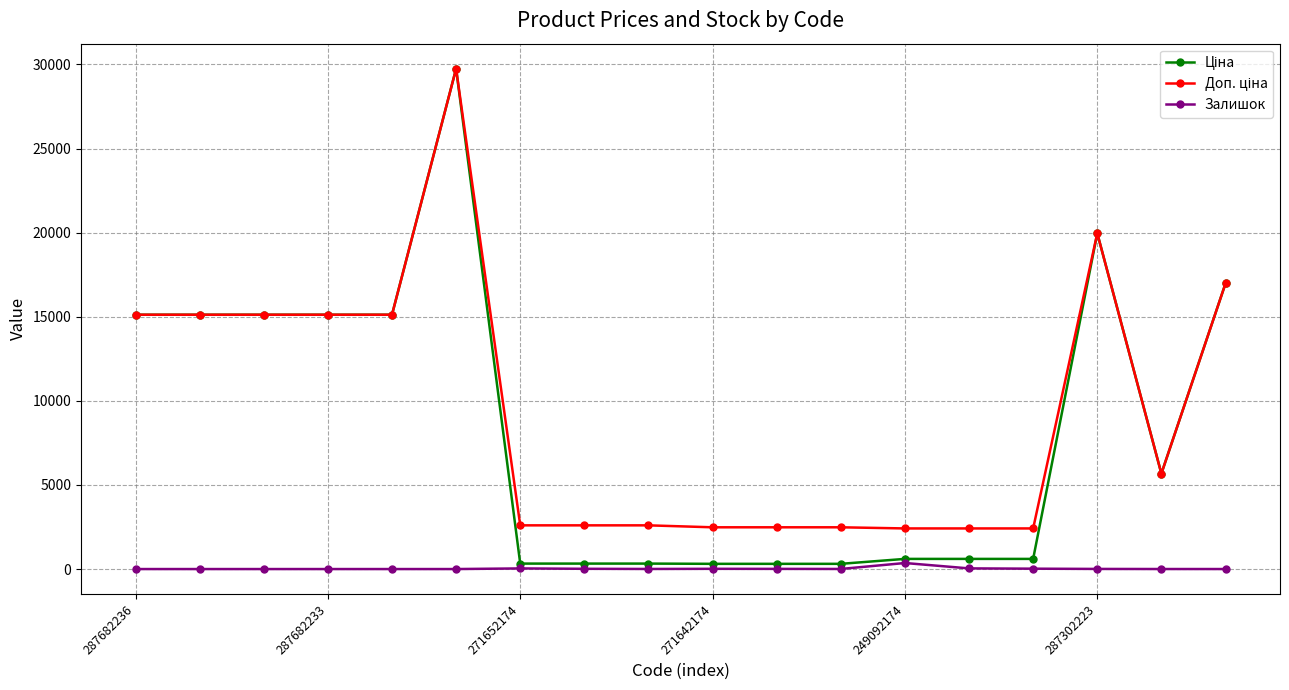

How many values in the Залишок series are below 5?

8